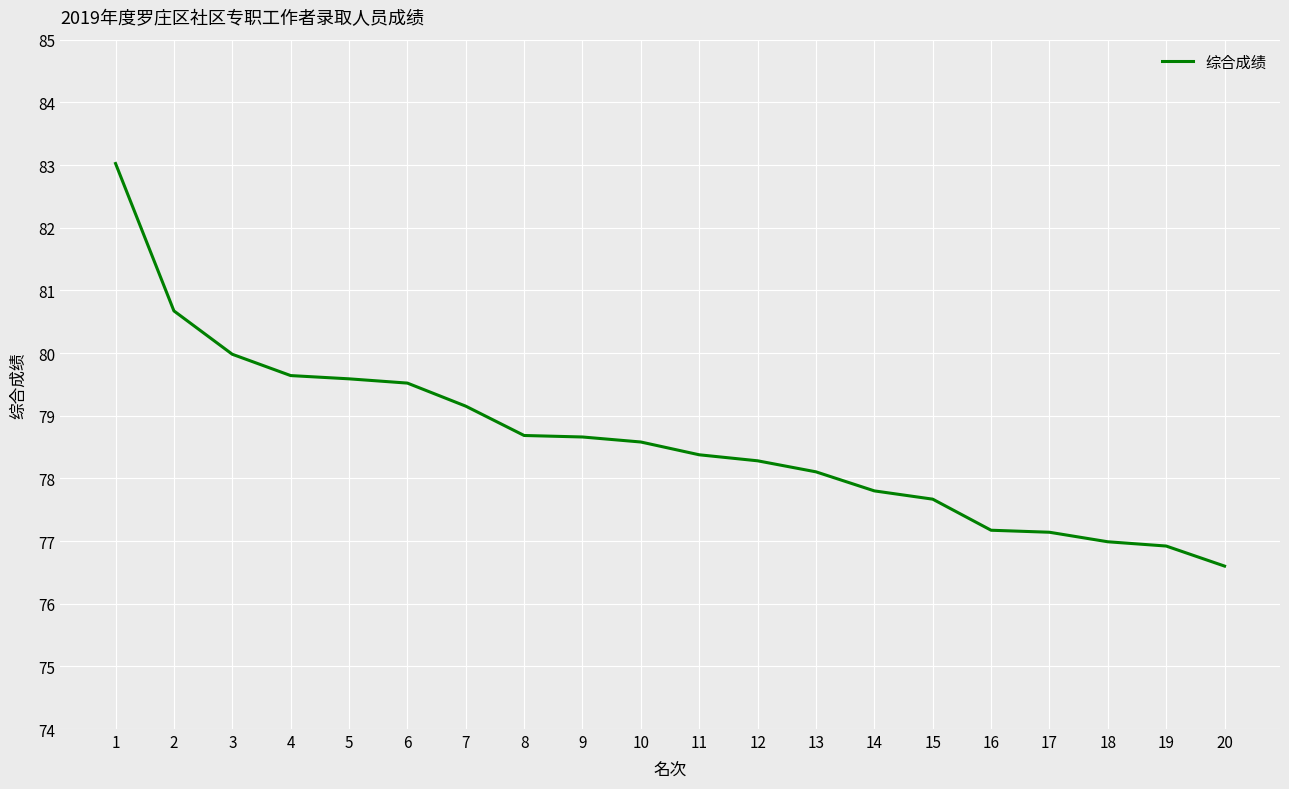

The value at 1 is 36.6. True or false?

False